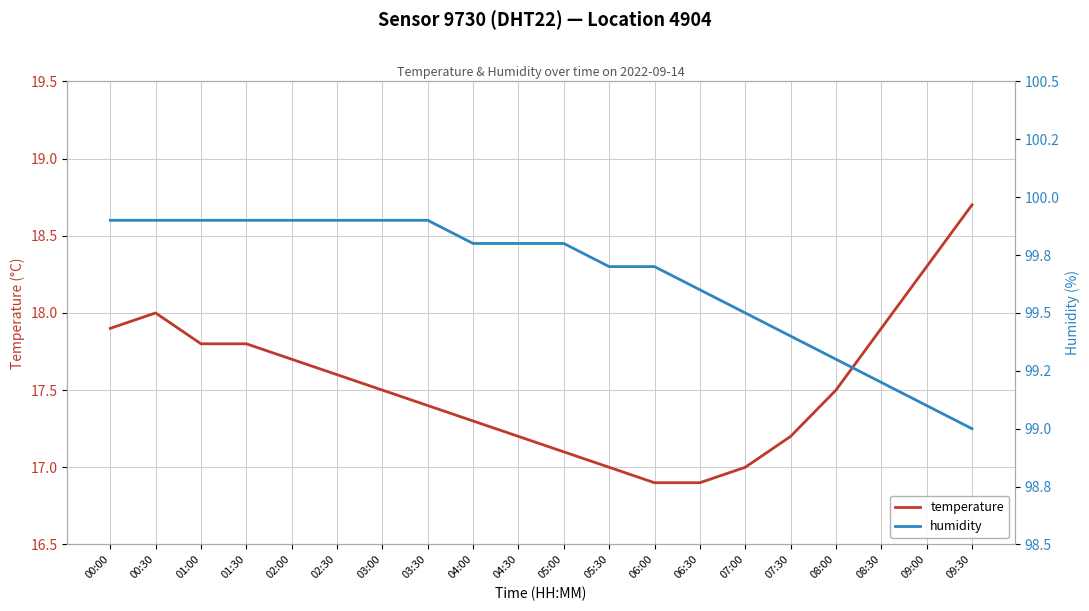

Which series has the largest range (max minus min)?

temperature